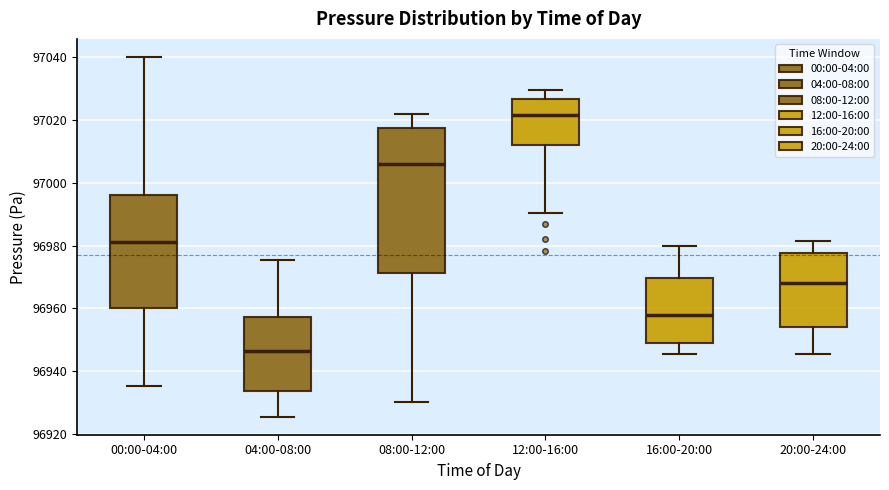

Which box is the tallest, from its lower edge to its upper edge?

08:00-12:00